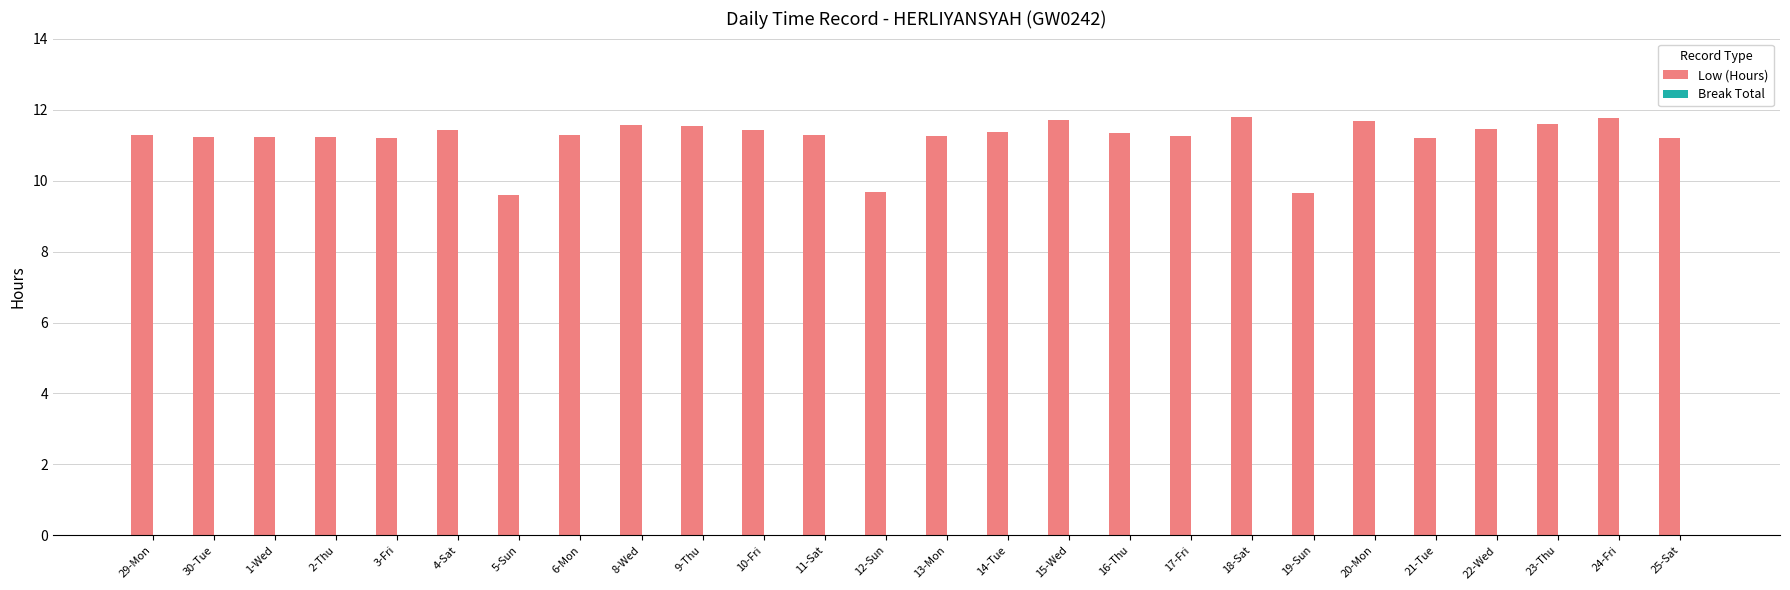

What is the difference between the values at 6-Mon and 18-Sat?

0.5